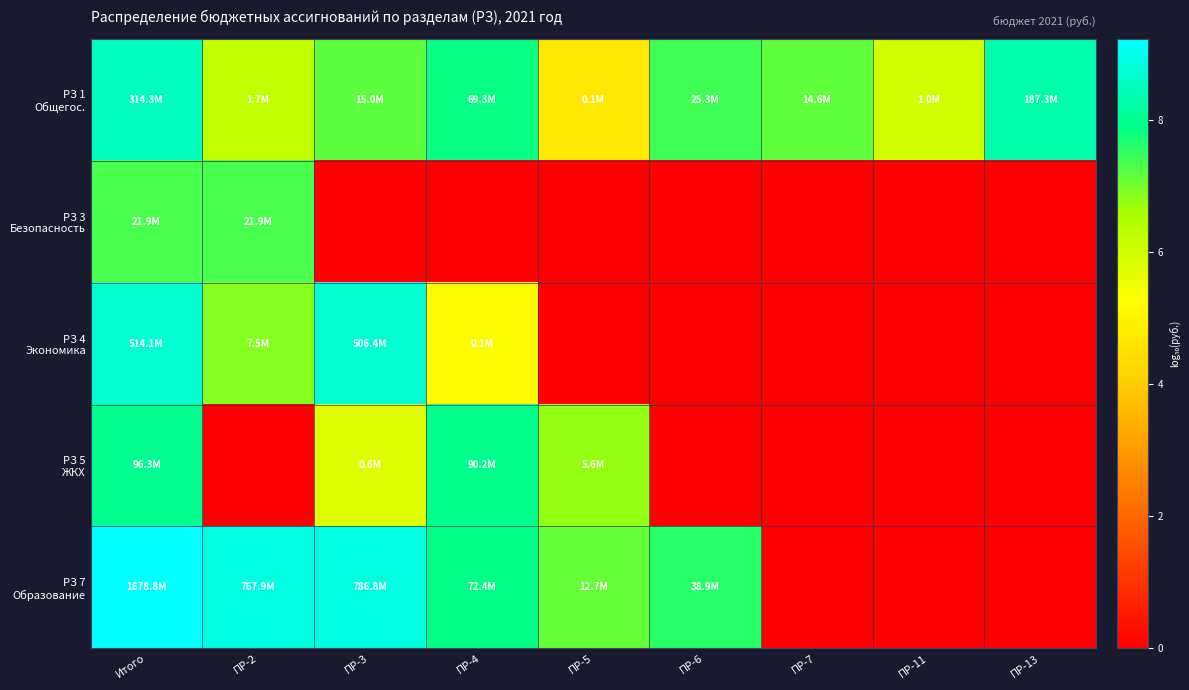

At which category is the sum across all series the highest?

Итого